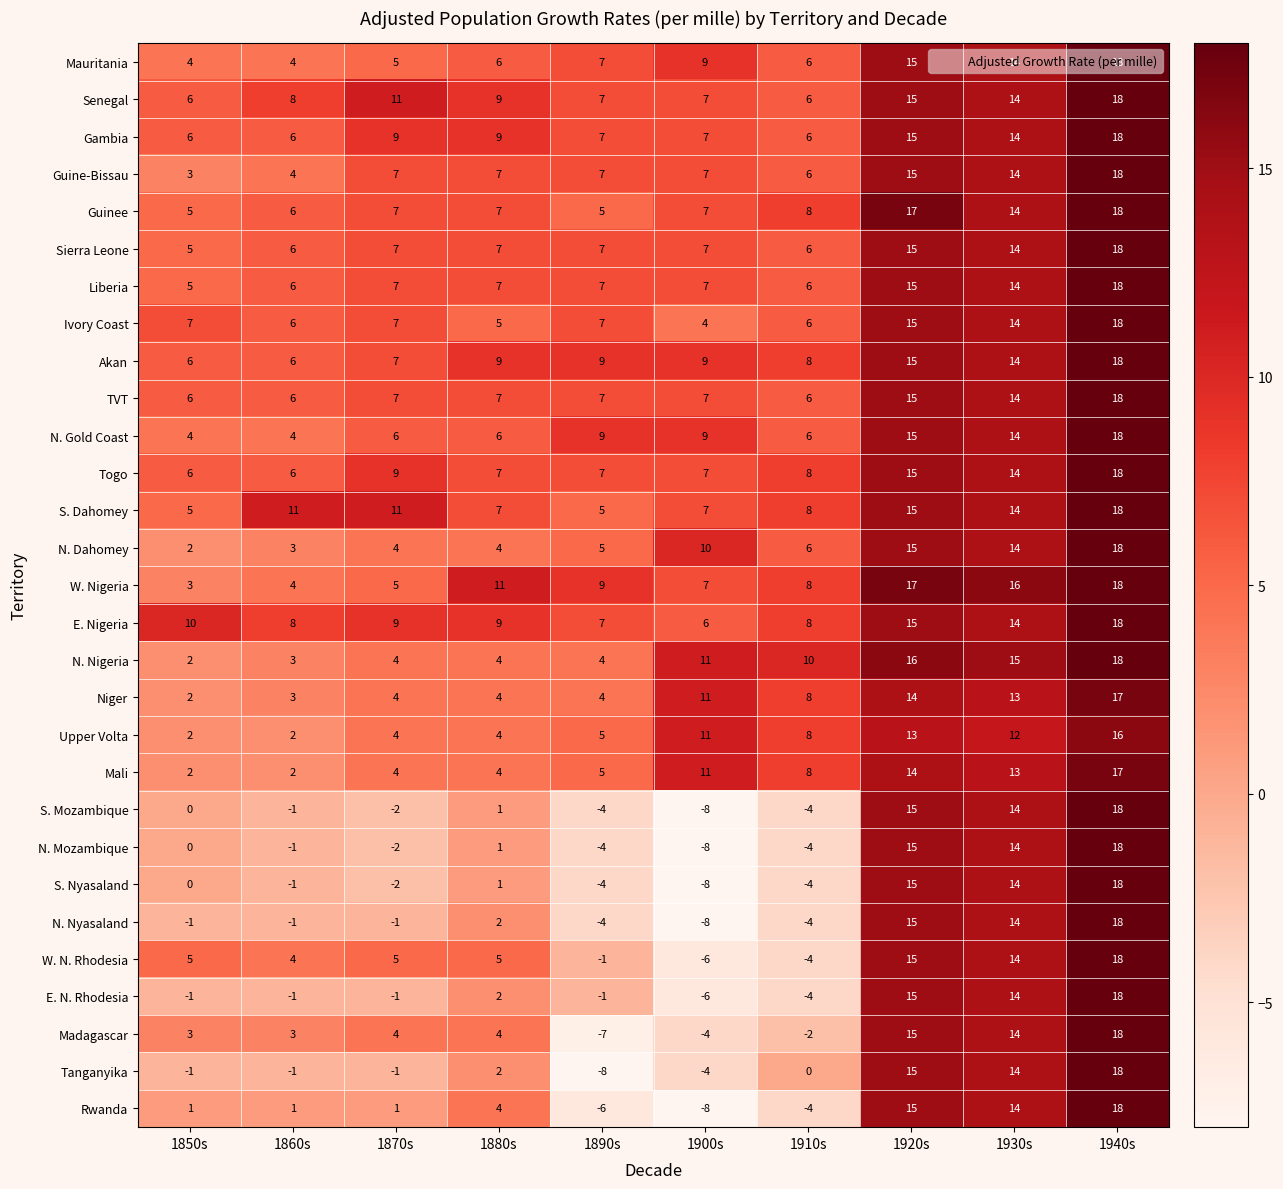

What is the spread (max minus min) of values at 1910s?

14